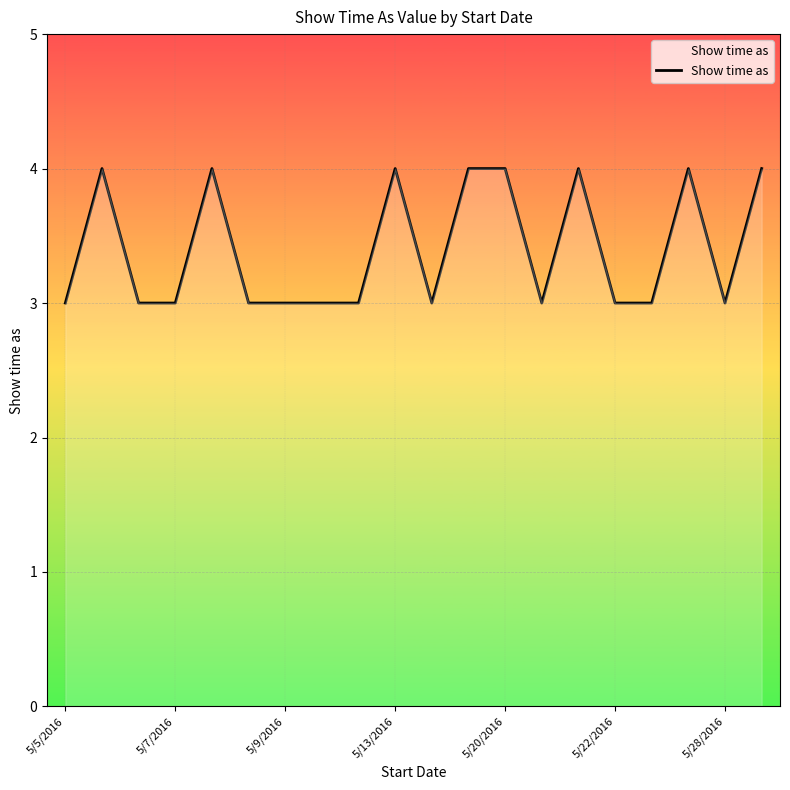

What is the maximum value shown in the chart?

4